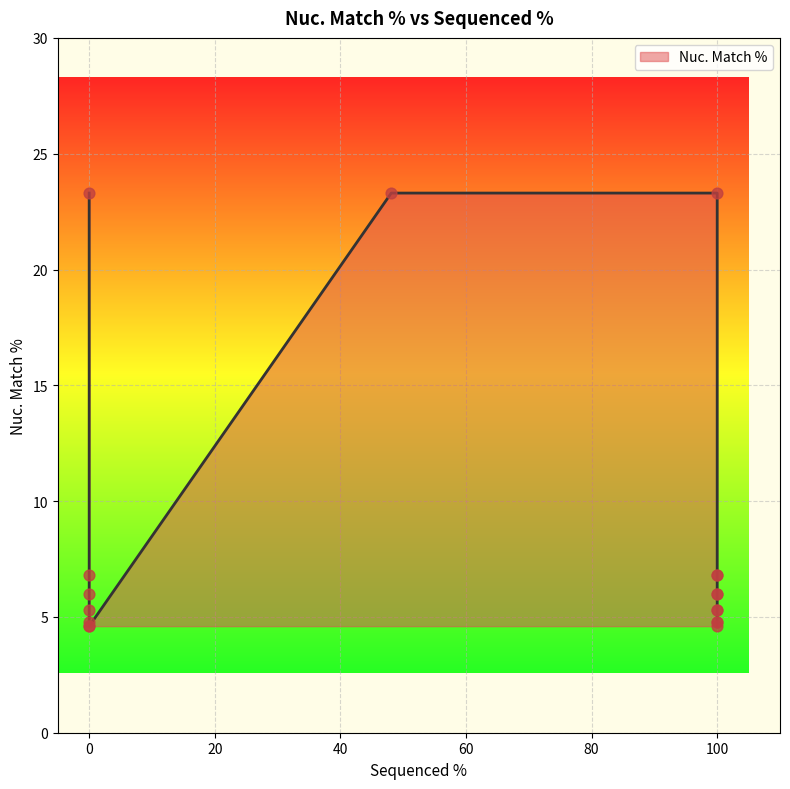

Between 100 and 0, which is larger?

100